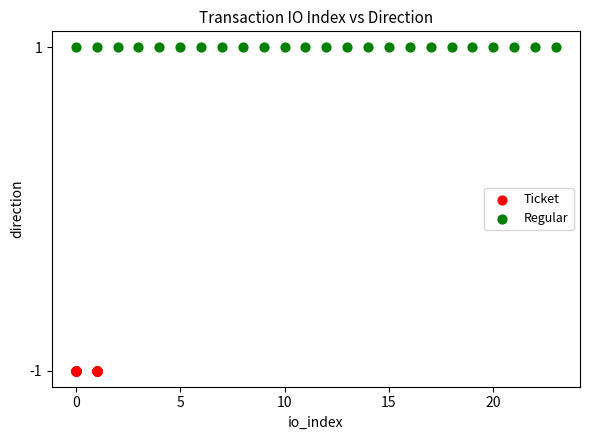

What are all the series names shown in the legend?

Ticket, Regular